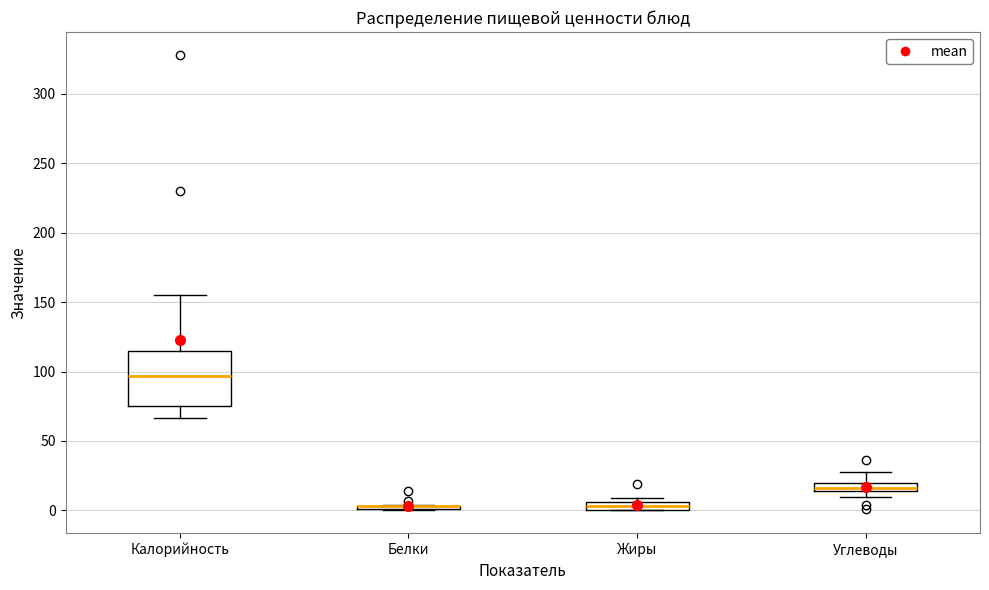

Which box is the tallest, from its lower edge to its upper edge?

Калорийность